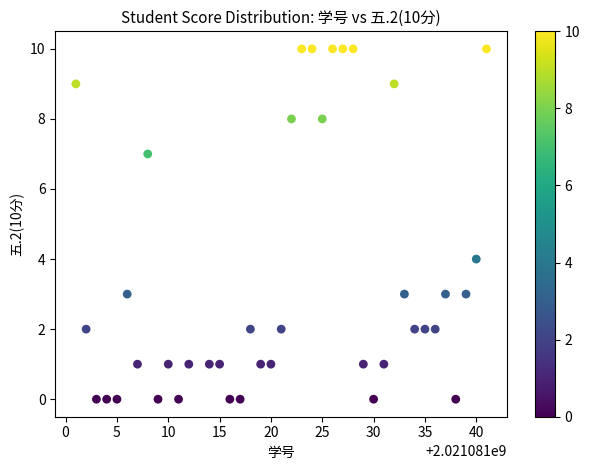

What is the range of Y values (max minus min)?

10